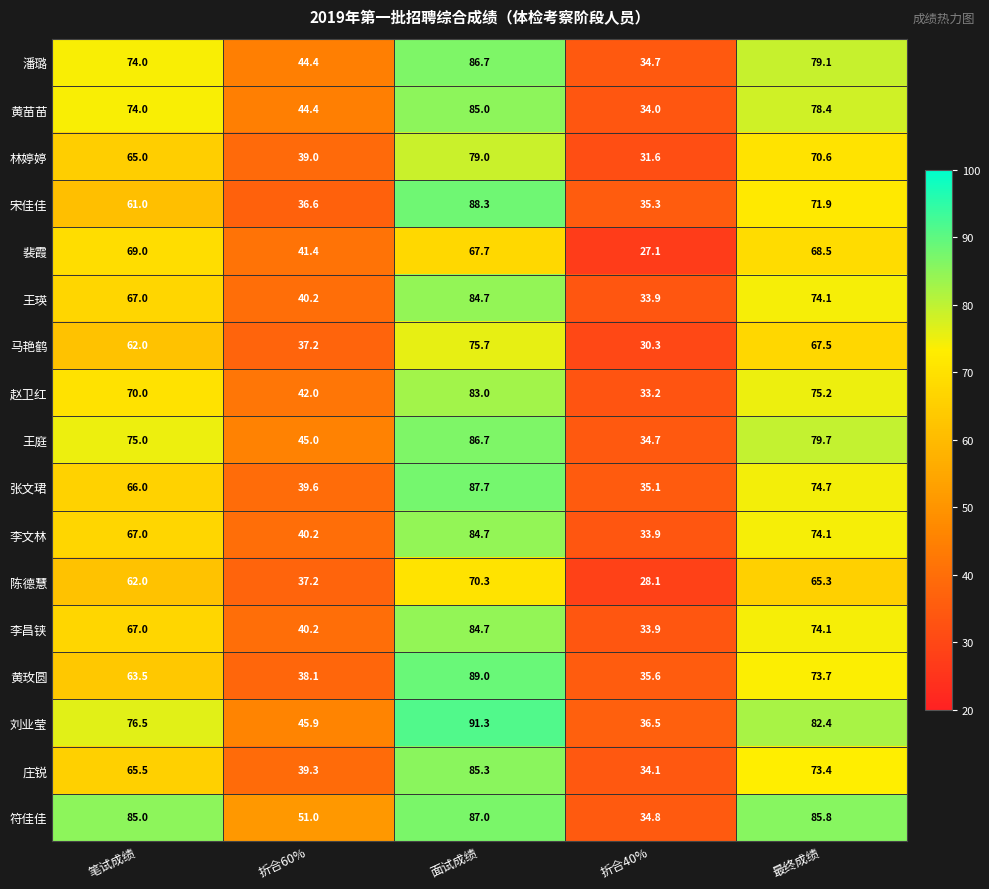

True or false: 黄苗苗 has a value of 129.7 at 最终成绩.

False